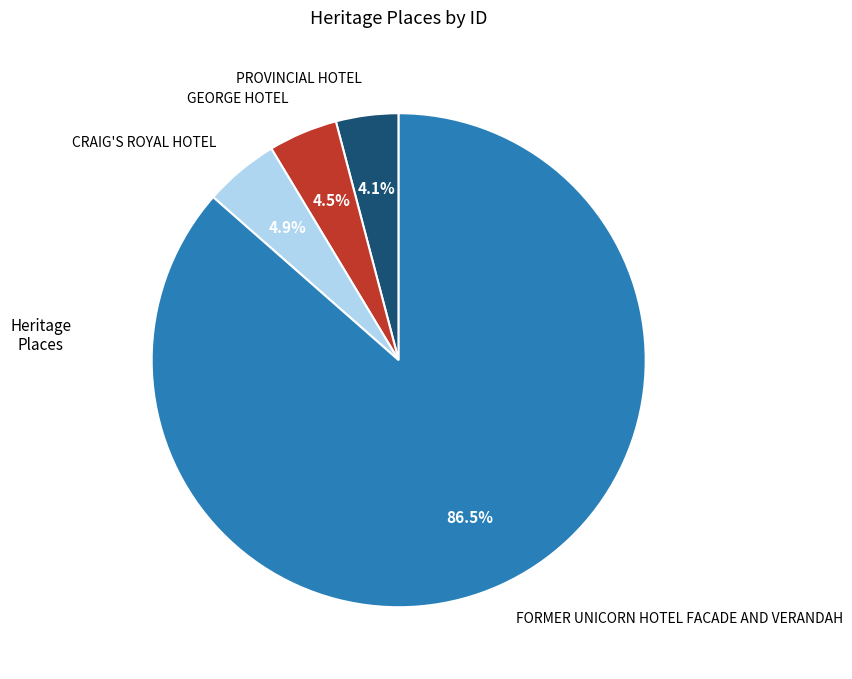

To the nearest percent, what is the average slice percentage?

25%